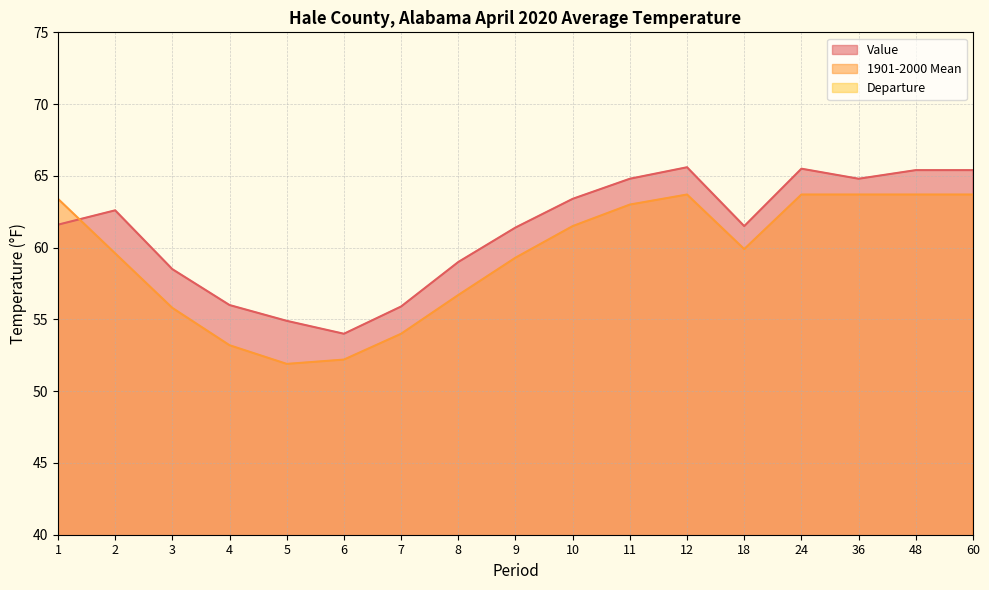

Does the chart display data point markers on the line(s)?

No